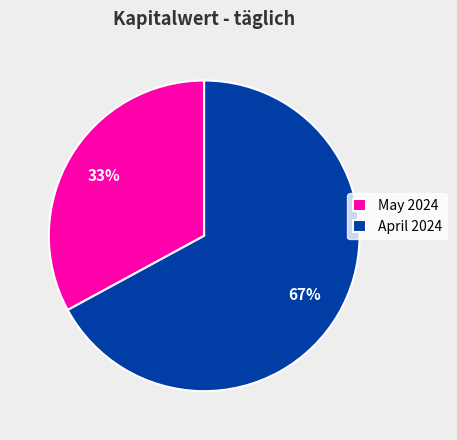

Which slice is the largest?

April 2024